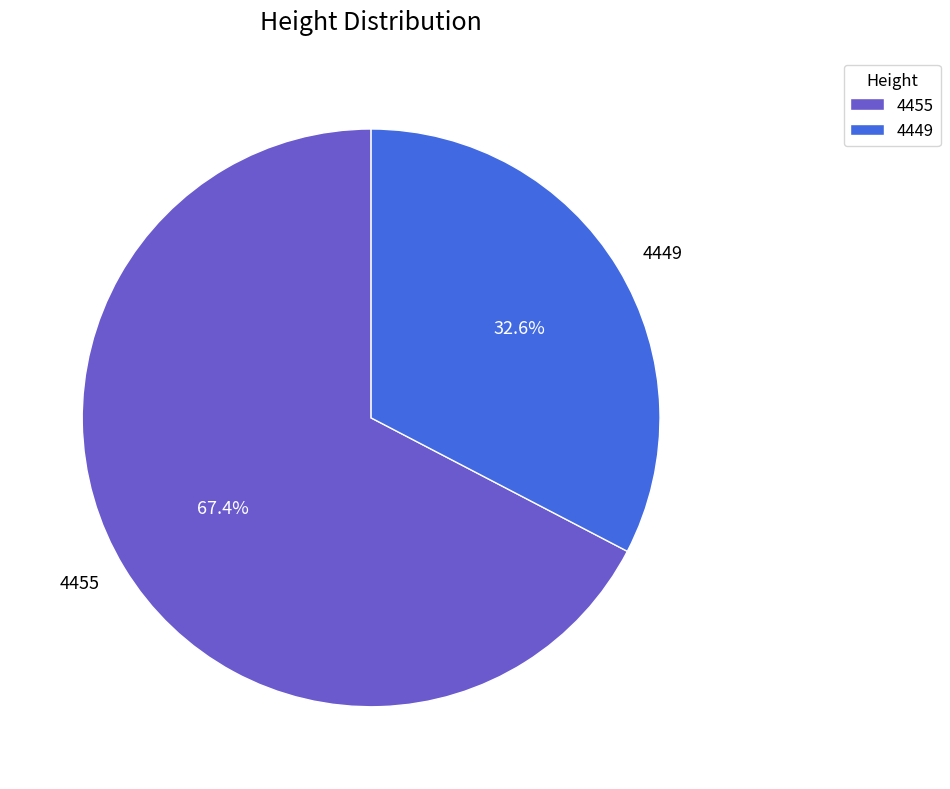

Combined, do 4455 and 4449 account for over 50%?

Yes